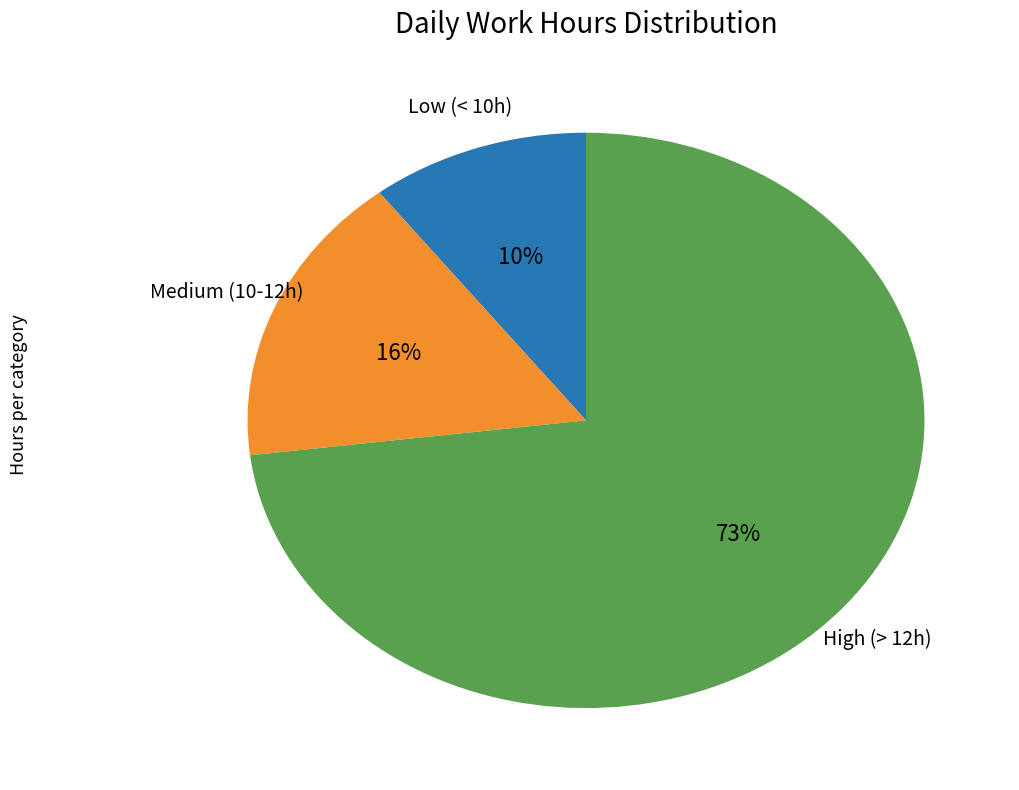

Is there any slice that represents more than half of the pie?

Yes